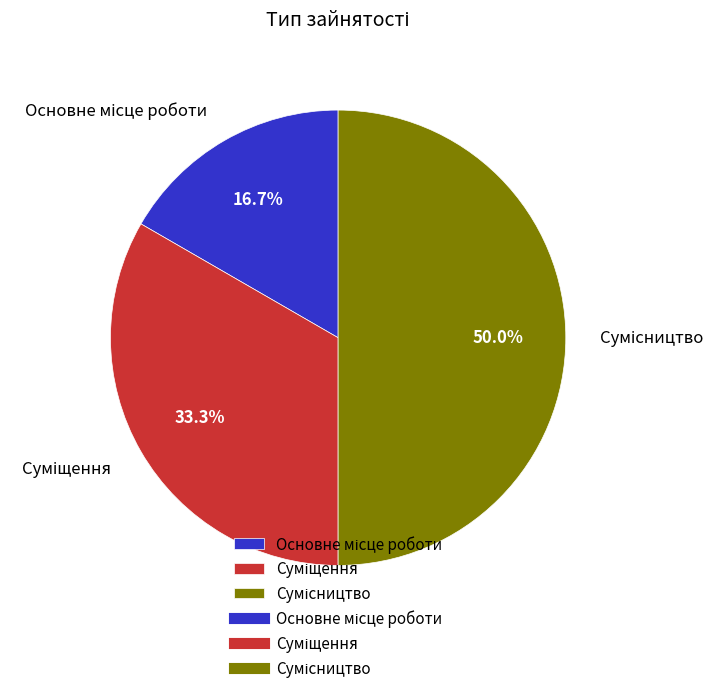

How many segments does this pie chart have?

3